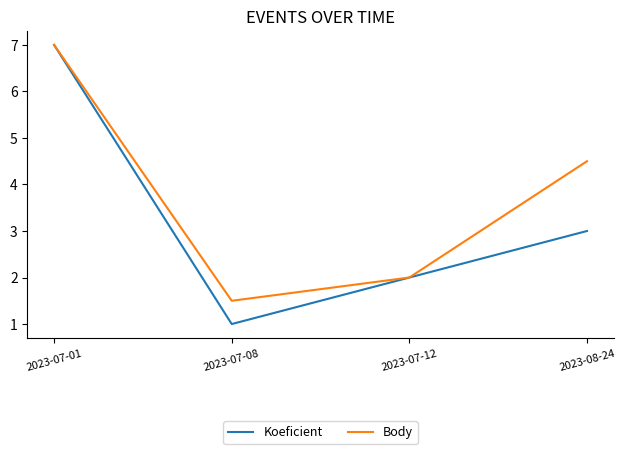

Which category has the lowest value in the Koeficient series?

2023-07-08